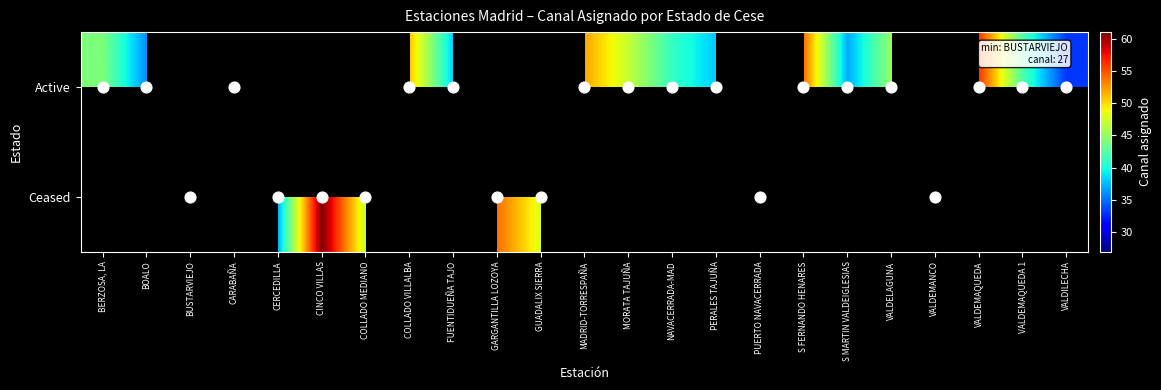

What is the difference between the maximum and minimum values in the Active series?

23.0